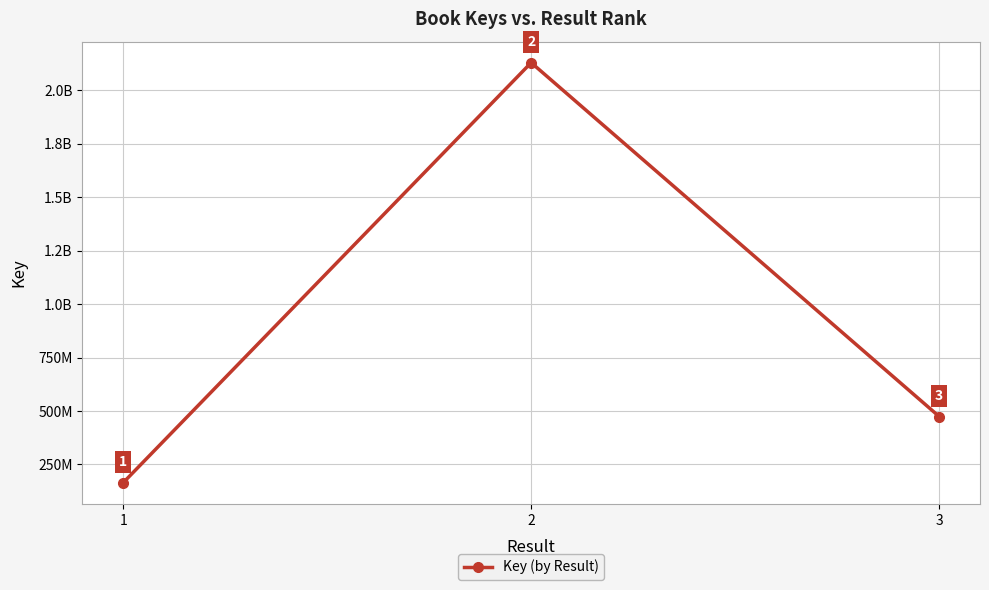

What is the sum of the values at 3 and 1?

638808157